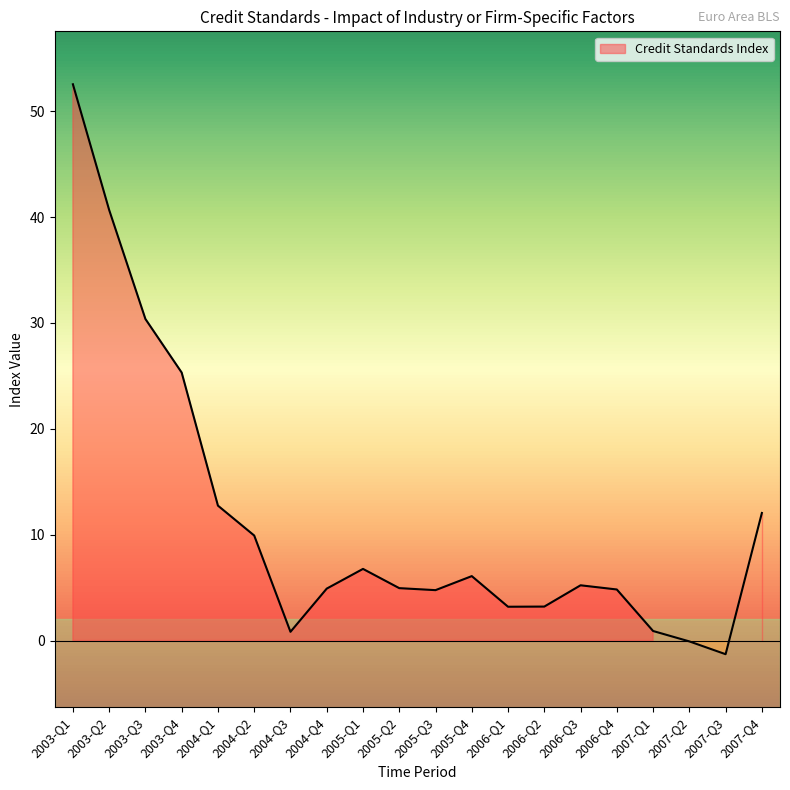

Is it true that the value at 2003-Q3 is 30.4?

True